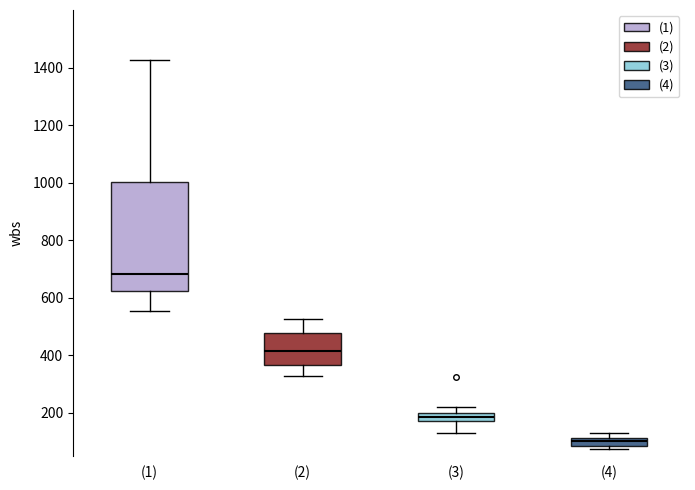

Which box is the tallest, from its lower edge to its upper edge?

(1)